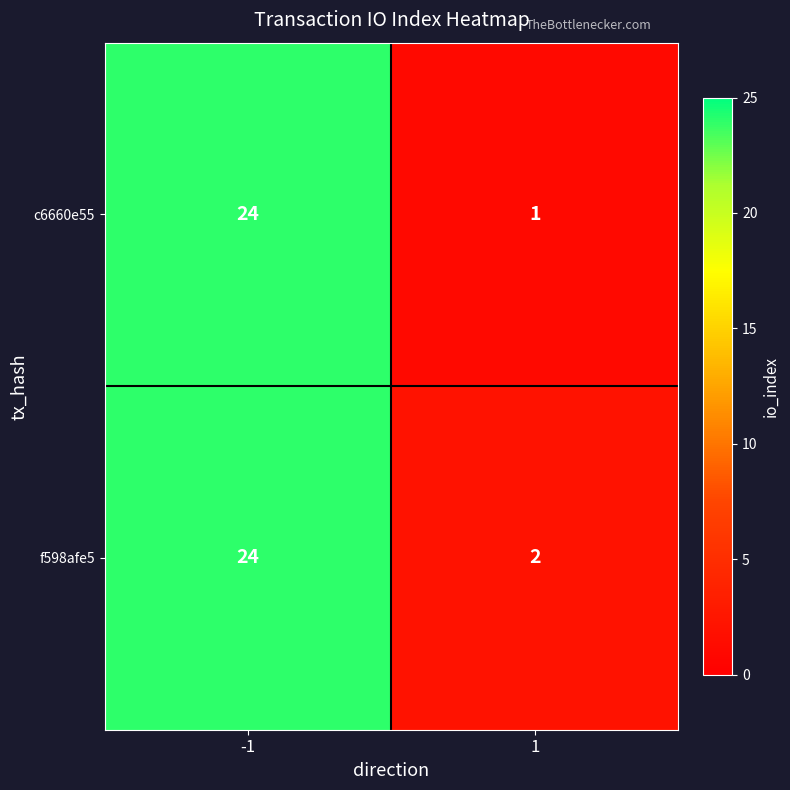

What is the sum of the c6660e55 values at -1 and 1?

25